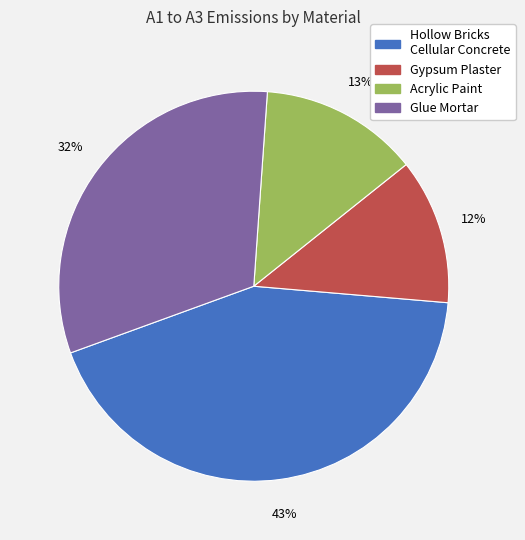

To the nearest percent, what is the average slice percentage?

25%